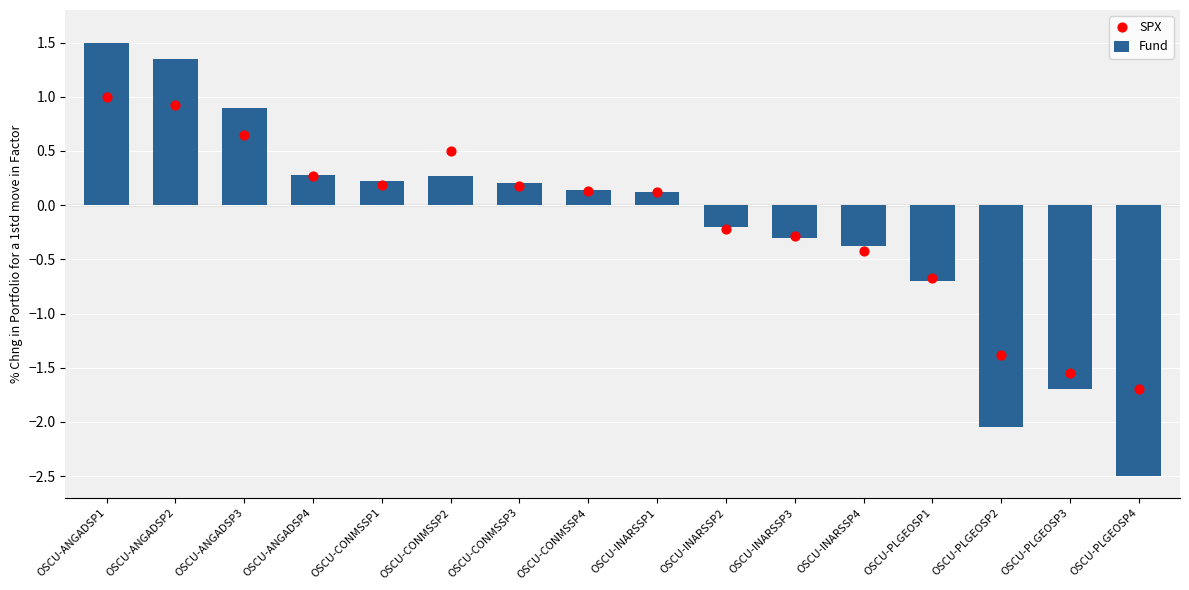

Which series contains the lowest Y value?

Fund